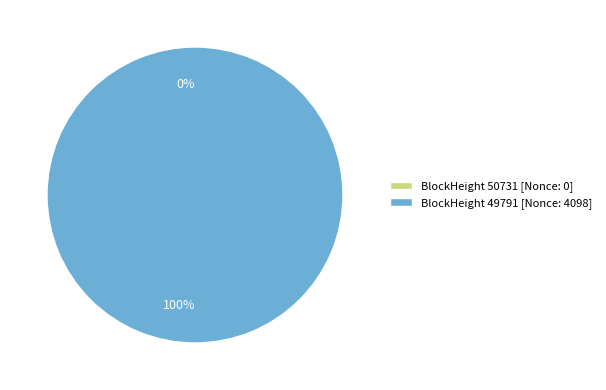

Count the number of slices in the pie.

2